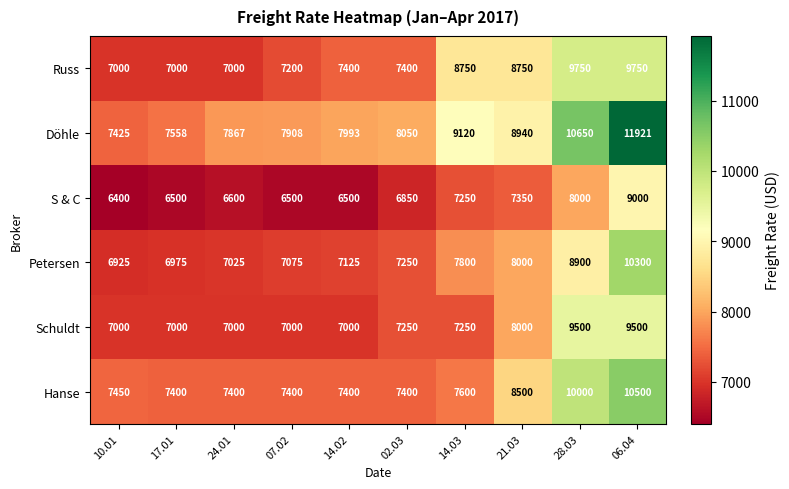

Is it true that Schuldt equals 2768 at 07.02?

False